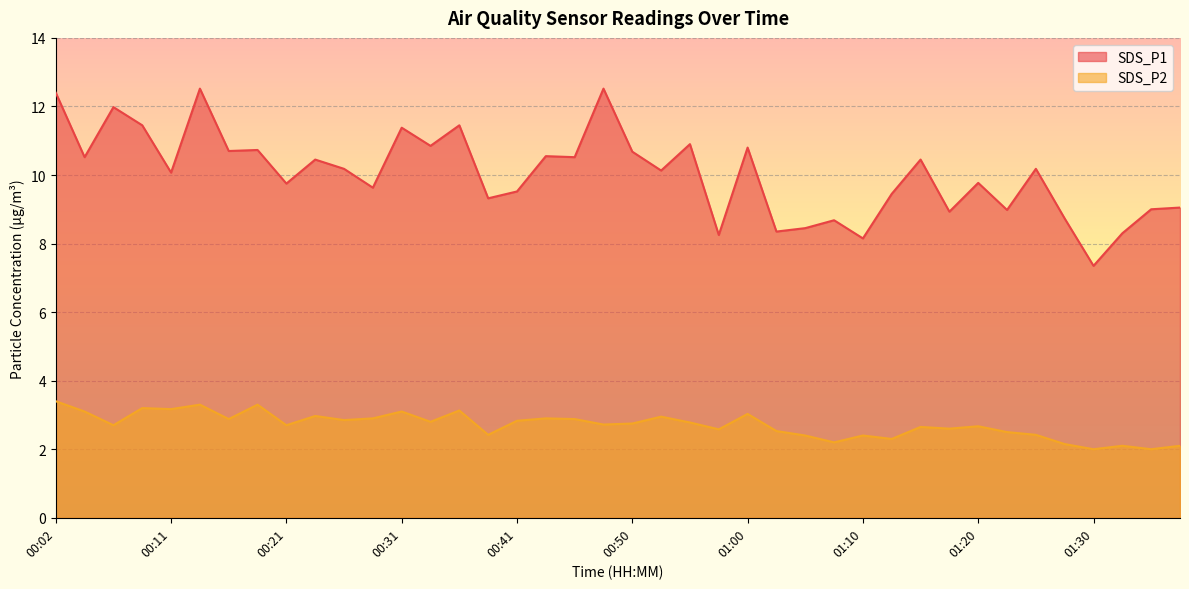

Which series has the largest total across all categories?

SDS_P1